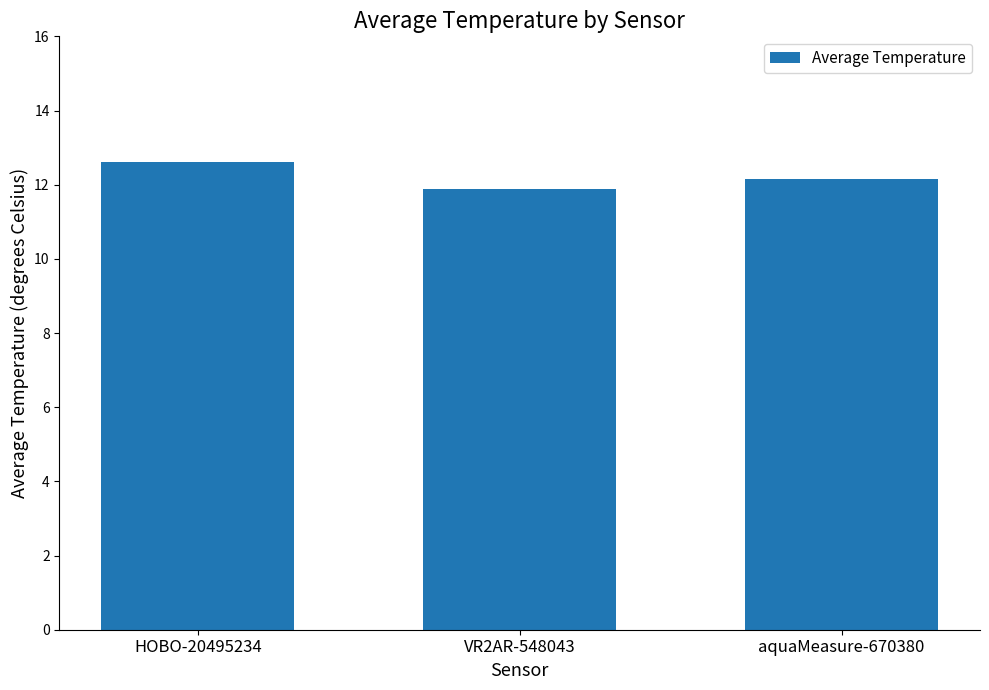

Reading right to left, list all the values displayed in this chart.

12.2	11.9	12.6